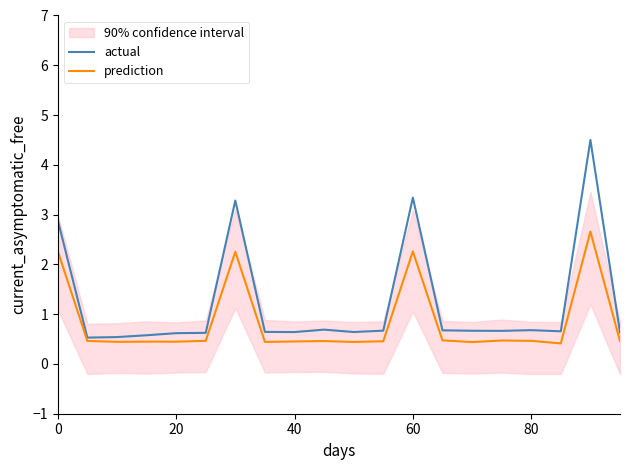

What is the difference between the second highest and second lowest values in the actual series?

2.8